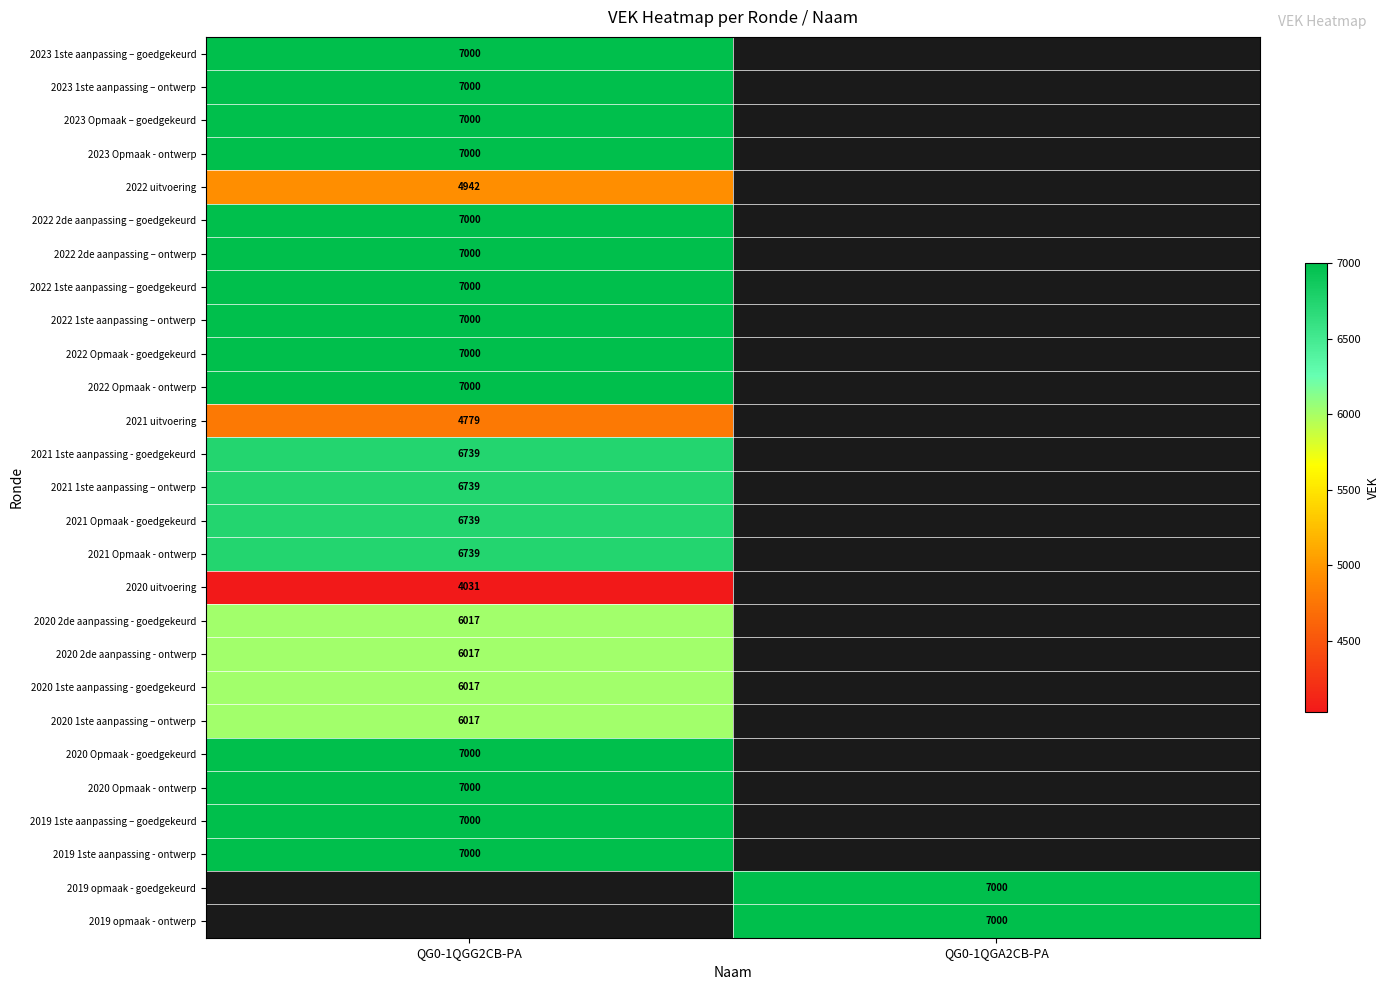

The value of 2019 opmaak - goedgekeurd at QG0-1QGA2CB-PA is 3155. True or false?

False